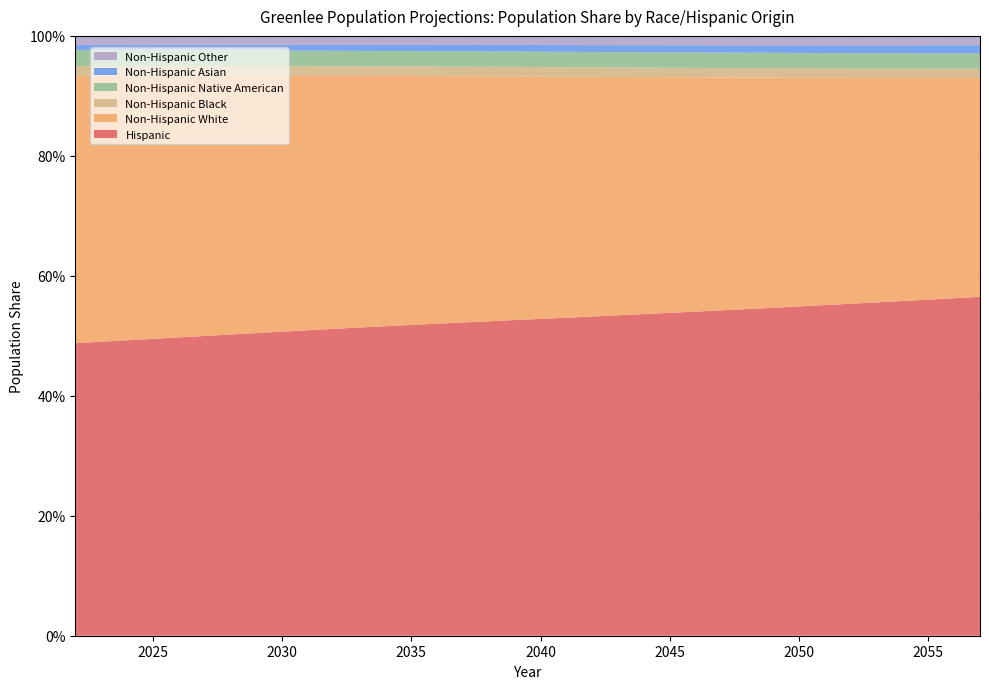

Reading right to left, extract all data points from this chart.

Hispanic: 2057=0.6	2056=0.6	2055=0.6	2054=0.6	2053=0.6	2052=0.6	2051=0.6	2050=0.5	2049=0.5	2048=0.5	2047=0.5	2046=0.5	2045=0.5	2044=0.5	2043=0.5	2042=0.5	2041=0.5	2040=0.5	2039=0.5	2038=0.5	2037=0.5	2036=0.5	2035=0.5	2034=0.5	2033=0.5	2032=0.5	2031=0.5	2030=0.5	2029=0.5	2028=0.5	2027=0.5	2026=0.5	2025=0.5	2024=0.5	2023=0.5	2022=0.5
Non-Hispanic White: 2057=0.4	2056=0.4	2055=0.4	2054=0.4	2053=0.4	2052=0.4	2051=0.4	2050=0.4	2049=0.4	2048=0.4	2047=0.4	2046=0.4	2045=0.4	2044=0.4	2043=0.4	2042=0.4	2041=0.4	2040=0.4	2039=0.4	2038=0.4	2037=0.4	2036=0.4	2035=0.4	2034=0.4	2033=0.4	2032=0.4	2031=0.4	2030=0.4	2029=0.4	2028=0.4	2027=0.4	2026=0.4	2025=0.4	2024=0.4	2023=0.4	2022=0.4
Non-Hispanic Black: 2057=0.0	2056=0.0	2055=0.0	2054=0.0	2053=0.0	2052=0.0	2051=0.0	2050=0.0	2049=0.0	2048=0.0	2047=0.0	2046=0.0	2045=0.0	2044=0.0	2043=0.0	2042=0.0	2041=0.0	2040=0.0	2039=0.0	2038=0.0	2037=0.0	2036=0.0	2035=0.0	2034=0.0	2033=0.0	2032=0.0	2031=0.0	2030=0.0	2029=0.0	2028=0.0	2027=0.0	2026=0.0	2025=0.0	2024=0.0	2023=0.0	2022=0.0
Non-Hispanic Native American: 2057=0.0	2056=0.0	2055=0.0	2054=0.0	2053=0.0	2052=0.0	2051=0.0	2050=0.0	2049=0.0	2048=0.0	2047=0.0	2046=0.0	2045=0.0	2044=0.0	2043=0.0	2042=0.0	2041=0.0	2040=0.0	2039=0.0	2038=0.0	2037=0.0	2036=0.0	2035=0.0	2034=0.0	2033=0.0	2032=0.0	2031=0.0	2030=0.0	2029=0.0	2028=0.0	2027=0.0	2026=0.0	2025=0.0	2024=0.0	2023=0.0	2022=0.0
Non-Hispanic Asian: 2057=0.0	2056=0.0	2055=0.0	2054=0.0	2053=0.0	2052=0.0	2051=0.0	2050=0.0	2049=0.0	2048=0.0	2047=0.0	2046=0.0	2045=0.0	2044=0.0	2043=0.0	2042=0.0	2041=0.0	2040=0.0	2039=0.0	2038=0.0	2037=0.0	2036=0.0	2035=0.0	2034=0.0	2033=0.0	2032=0.0	2031=0.0	2030=0.0	2029=0.0	2028=0.0	2027=0.0	2026=0.0	2025=0.0	2024=0.0	2023=0.0	2022=0.0
Non-Hispanic Other: 2057=0.0	2056=0.0	2055=0.0	2054=0.0	2053=0.0	2052=0.0	2051=0.0	2050=0.0	2049=0.0	2048=0.0	2047=0.0	2046=0.0	2045=0.0	2044=0.0	2043=0.0	2042=0.0	2041=0.0	2040=0.0	2039=0.0	2038=0.0	2037=0.0	2036=0.0	2035=0.0	2034=0.0	2033=0.0	2032=0.0	2031=0.0	2030=0.0	2029=0.0	2028=0.0	2027=0.0	2026=0.0	2025=0.0	2024=0.0	2023=0.0	2022=0.0